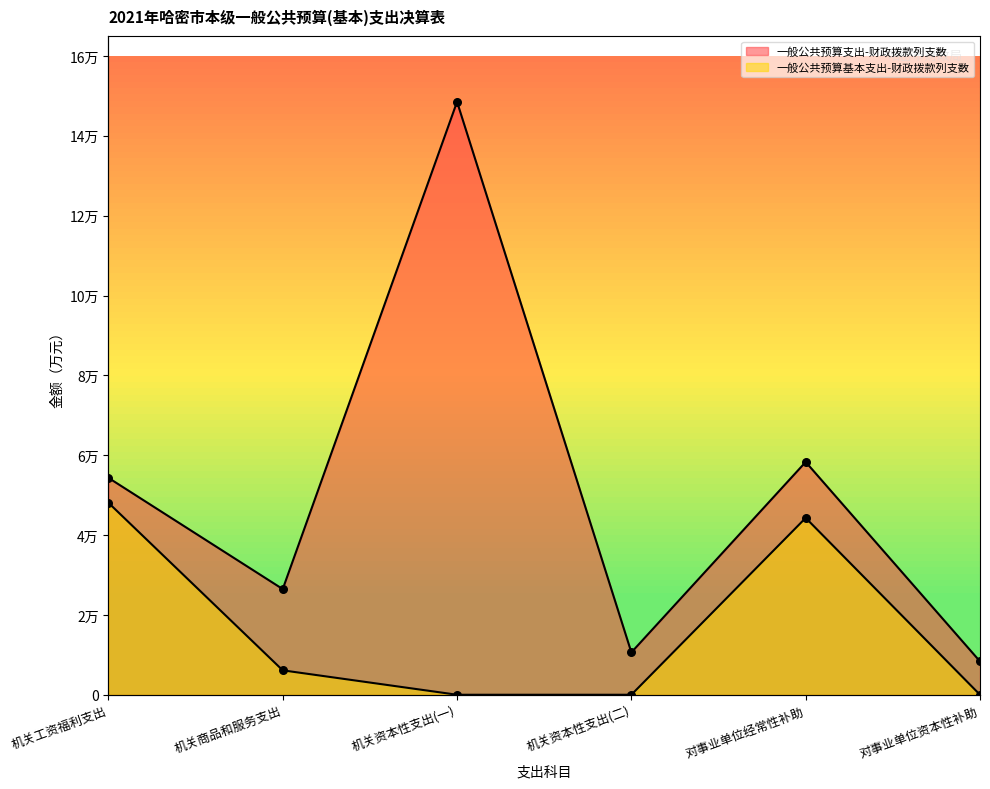

Which series has the largest Y range (max minus min)?

一般公共预算支出-财政拨款列支数